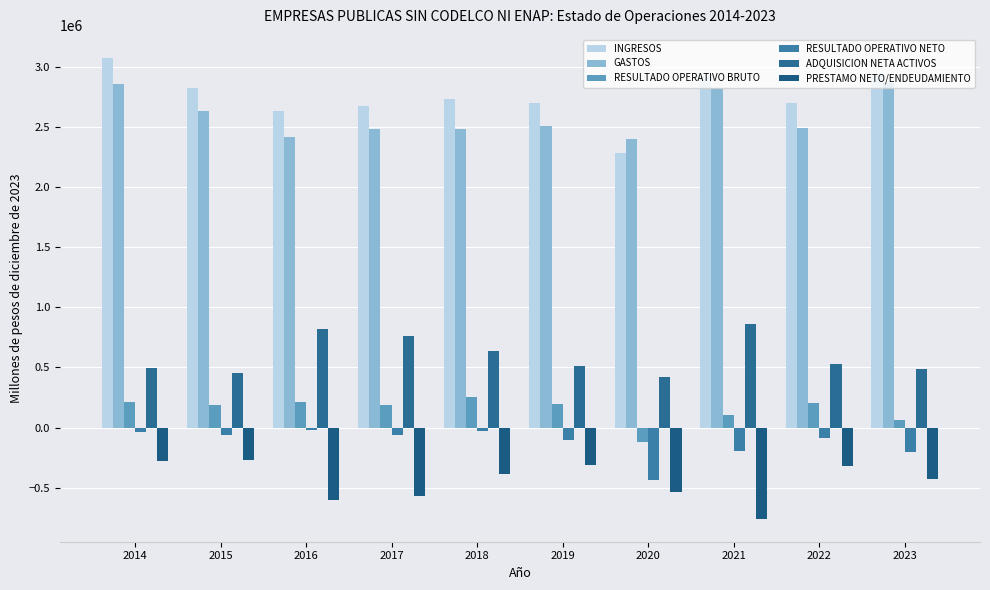

Which series has the largest range (max minus min)?

INGRESOS